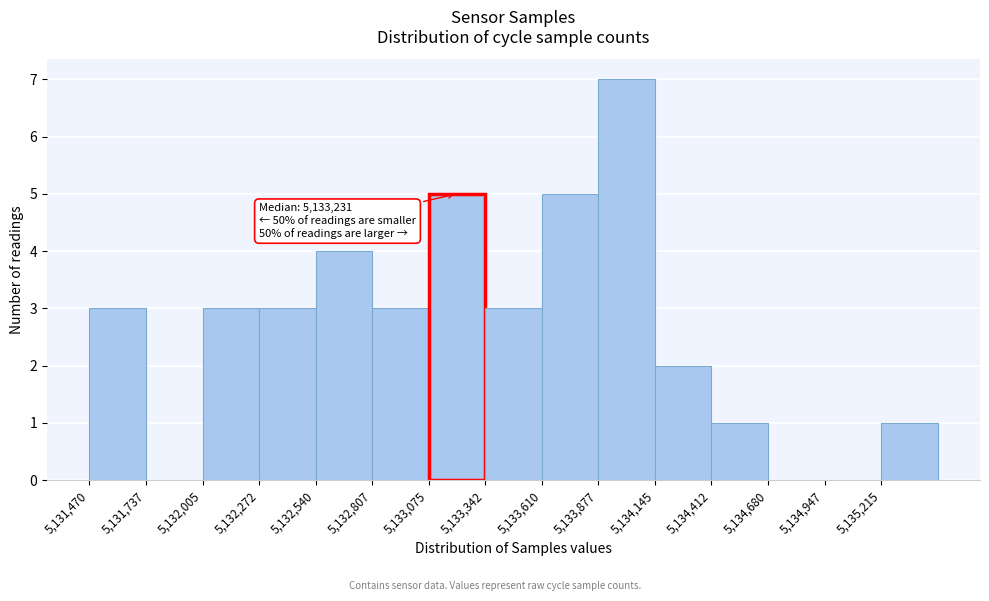

Which range on the x-axis has the tallest bar?

5133900 to 5134150